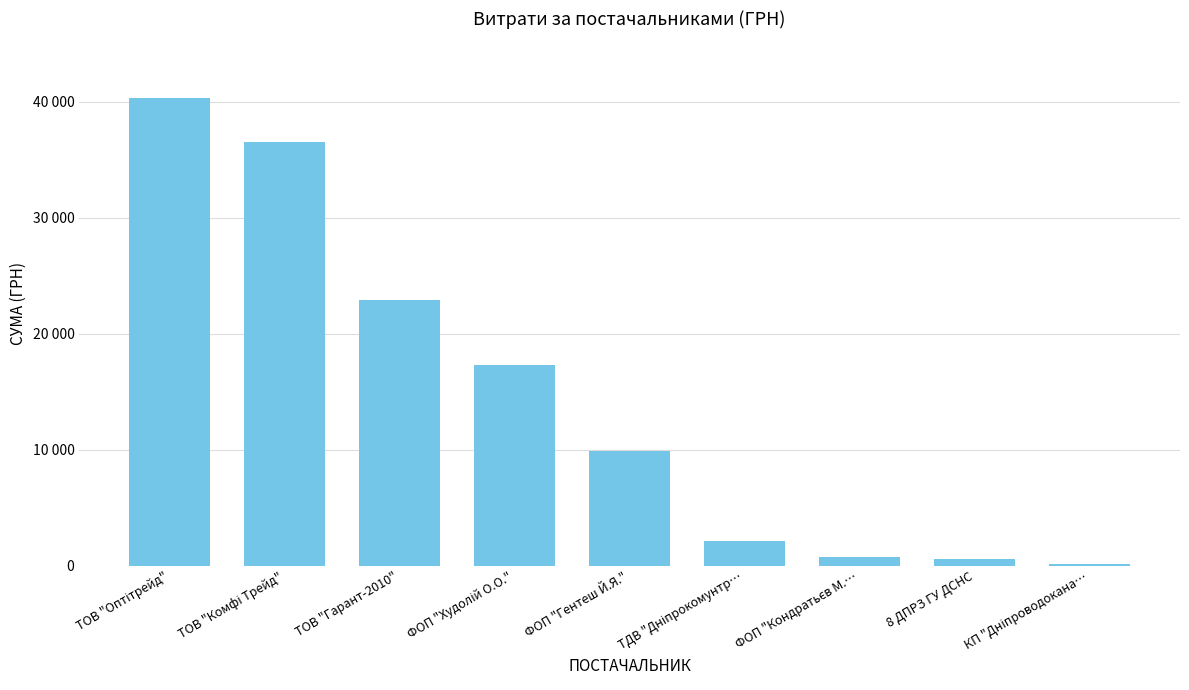

True or false: the data shows 27256.9 at ФОП "Худолій О.О.".

False